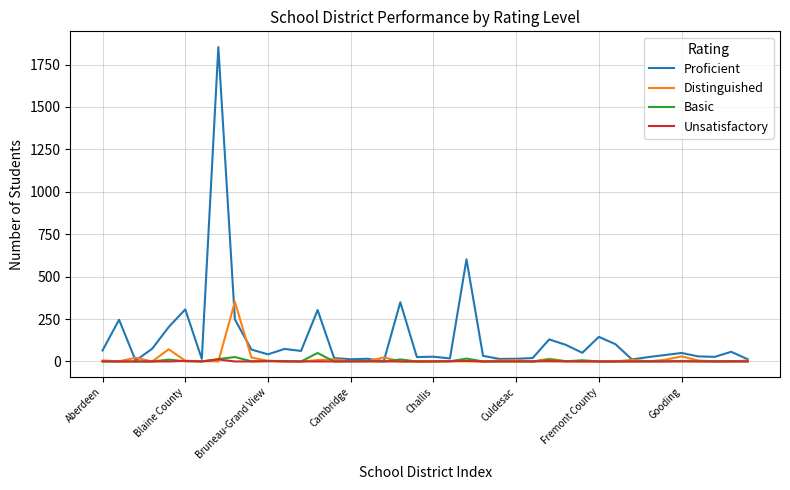

Which series has the widest spread of values?

Proficient